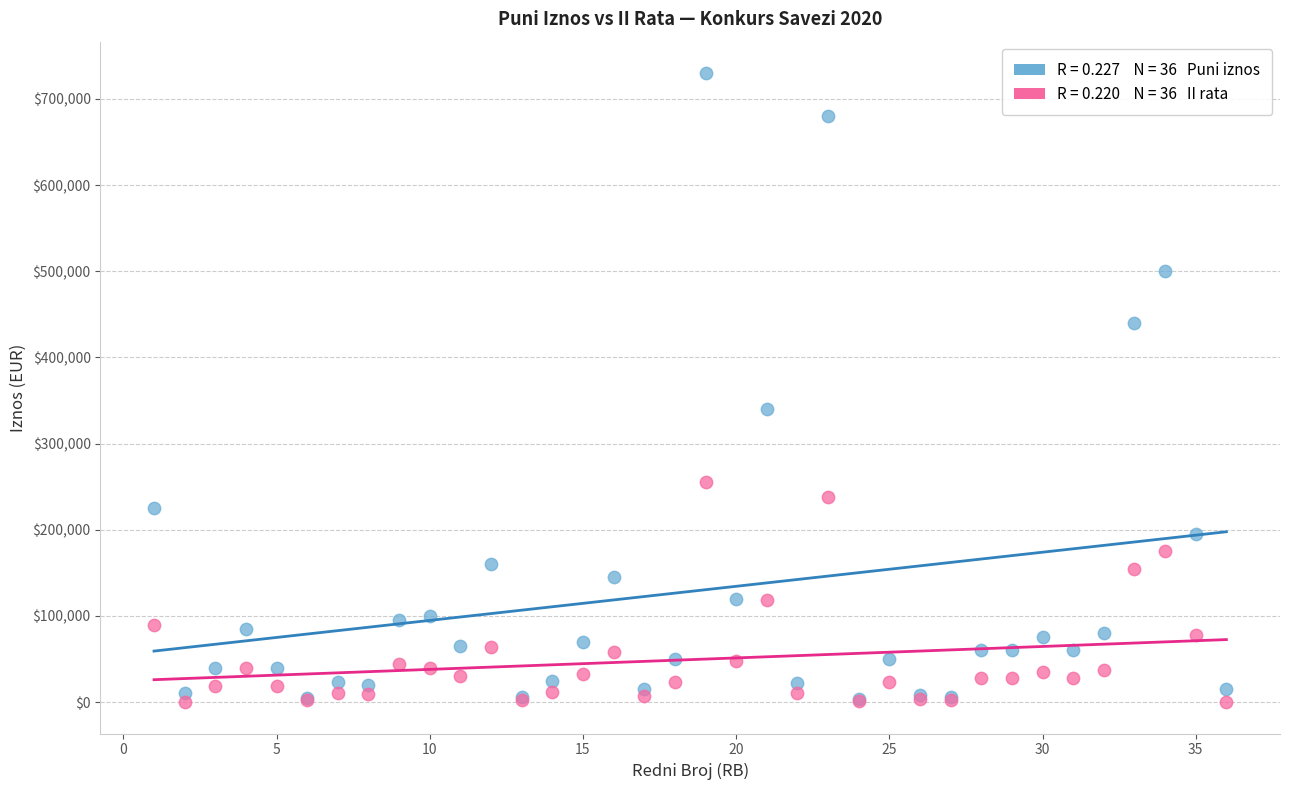

Across all series, what Y value is closest to 365000?

340000